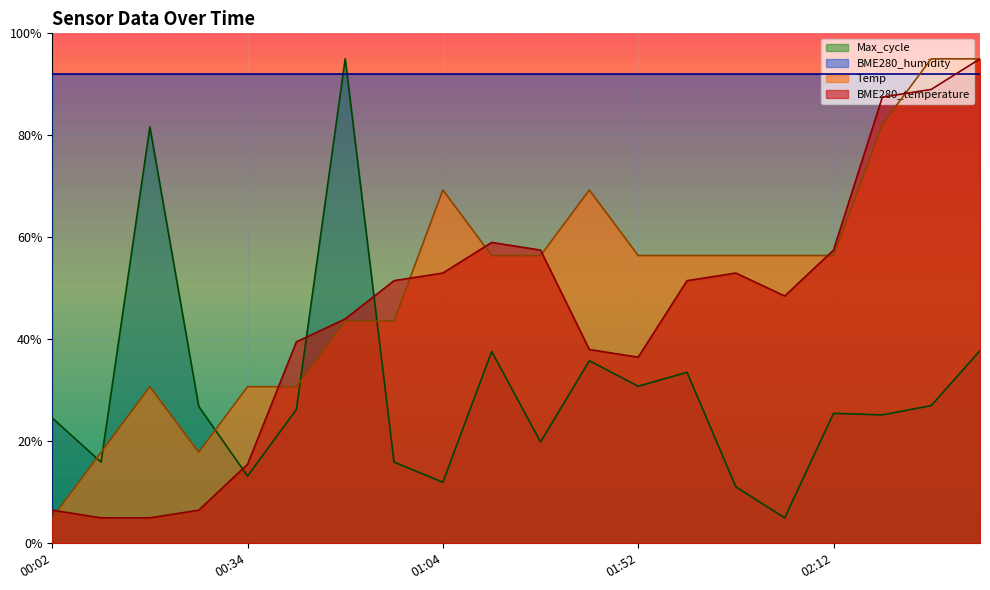

What is the difference between the maximum and minimum values in the Temp series?

90.0